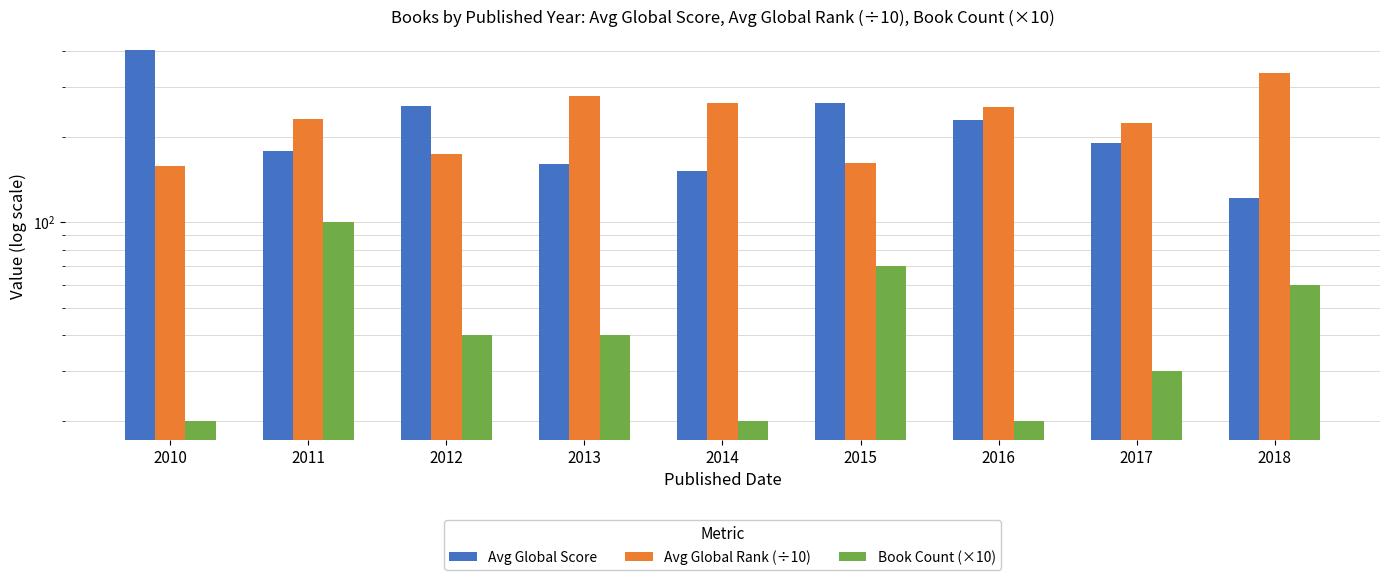

What is the difference between the Avg Global Score values at 2012 and 2017?

66